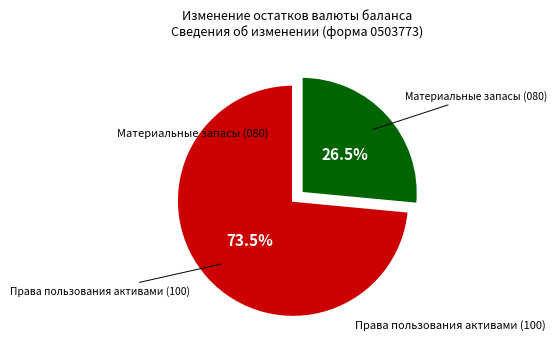

Is there a majority slice in this chart?

Yes